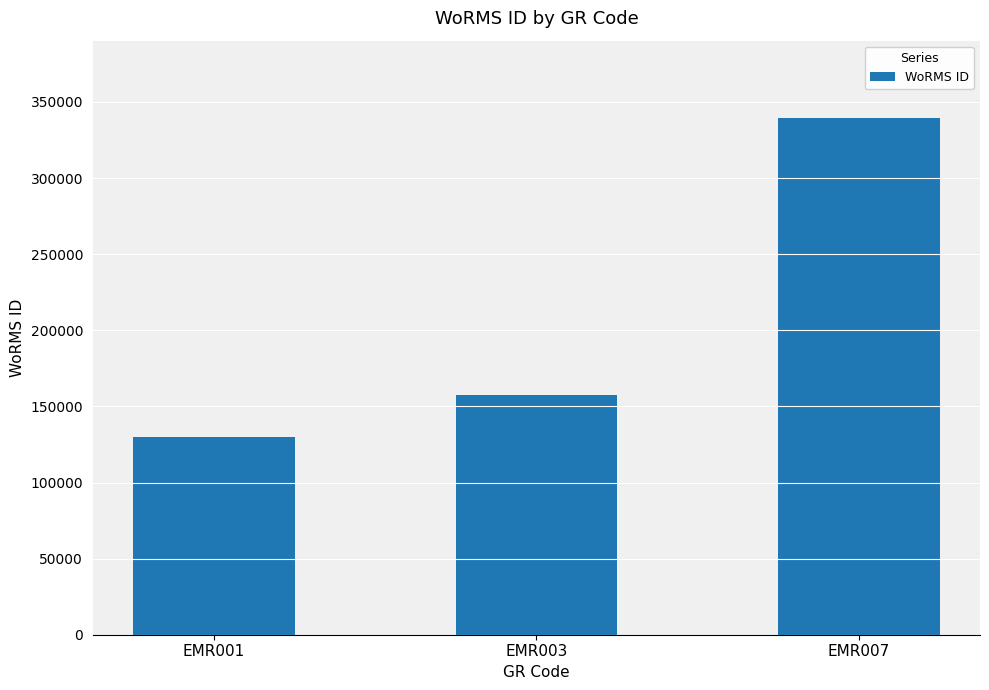

Rank the categories by value from lowest to highest.

EMR001, EMR003, EMR007